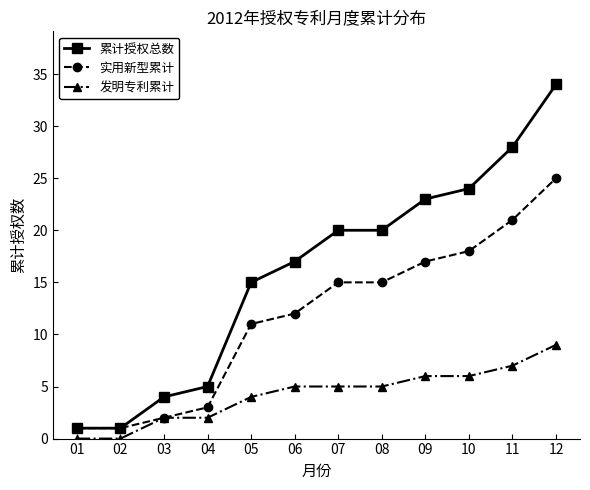

True or false: 累计授权总数 and 发明专利累计 intersect in this chart.

False